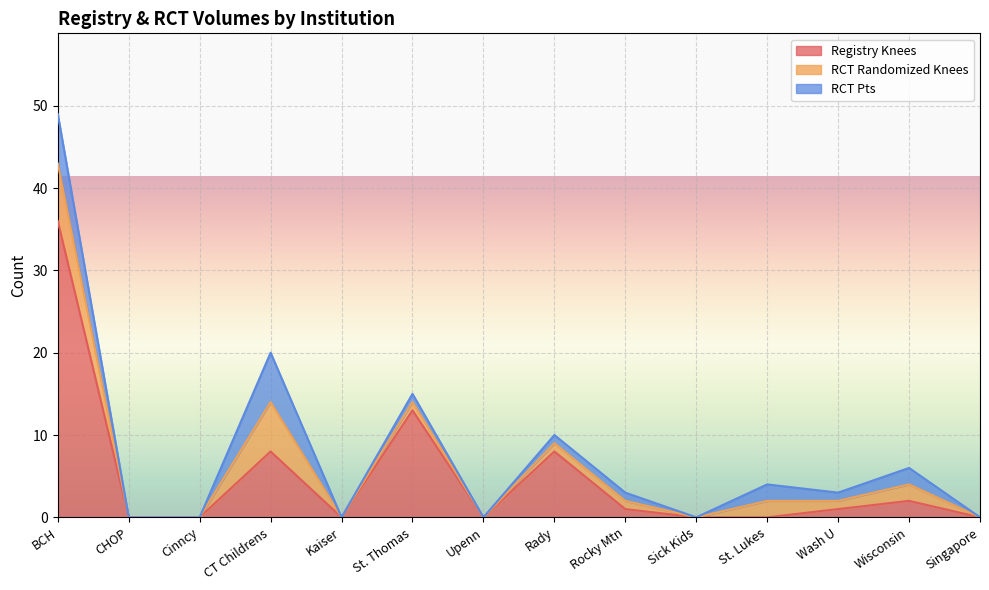

Between Wisconsin and Wash U, which is larger?

Wisconsin